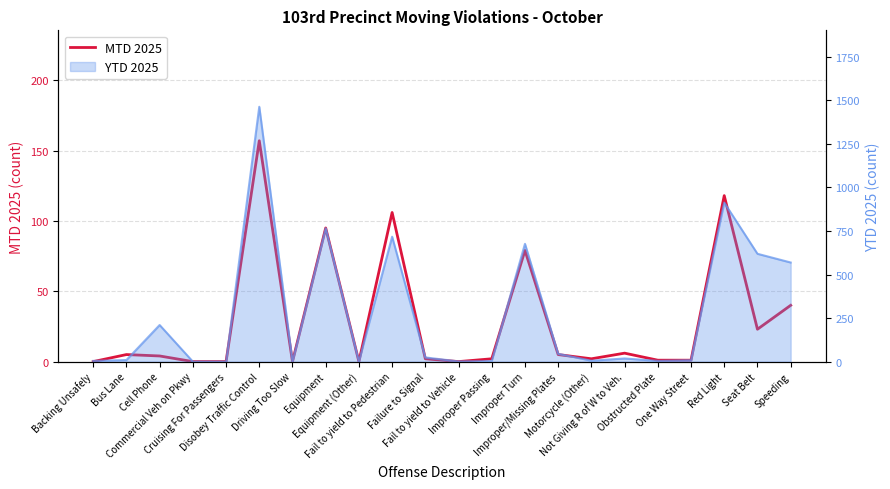

How many data points are less than 4?

11